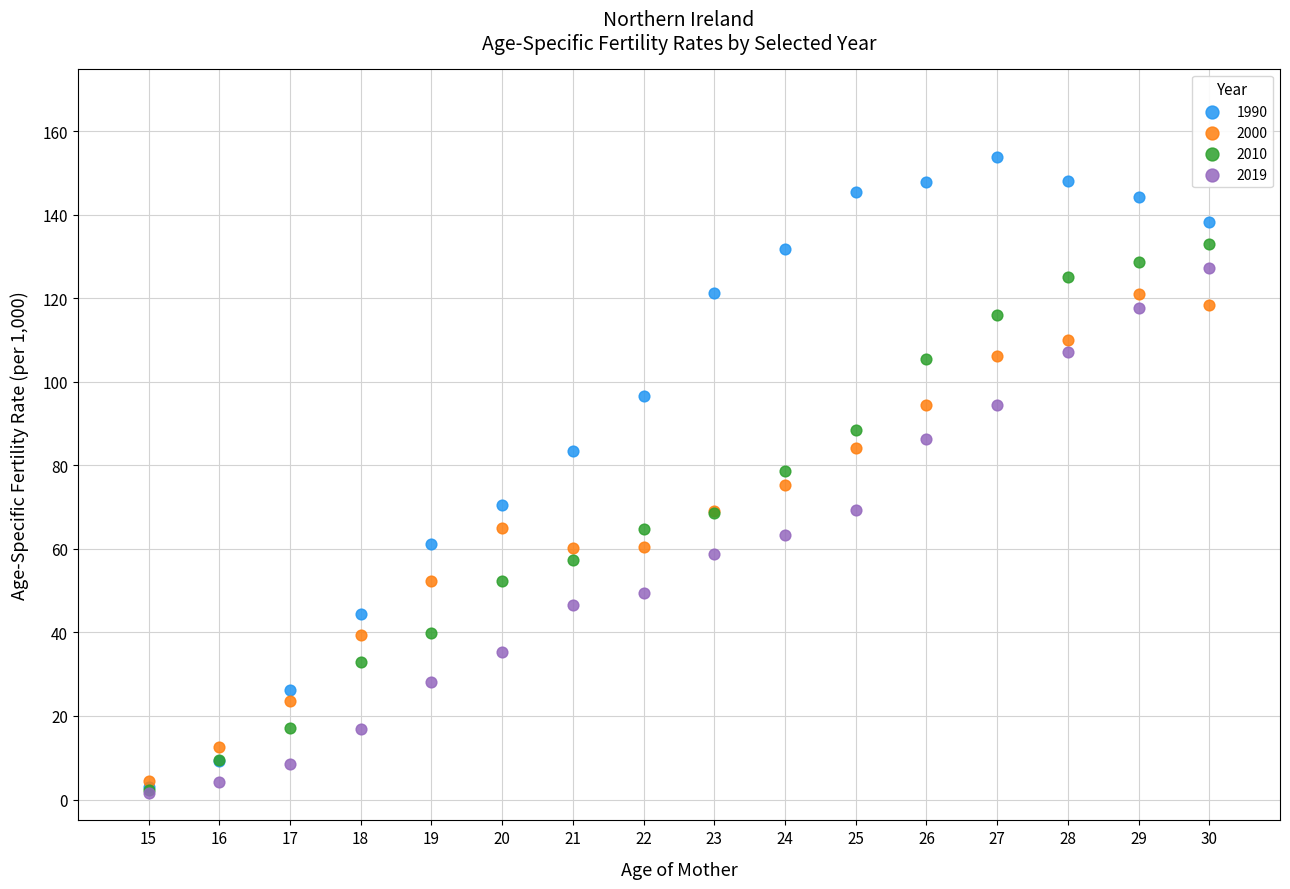

What are all the series names shown in the legend?

1990, 2000, 2010, 2019